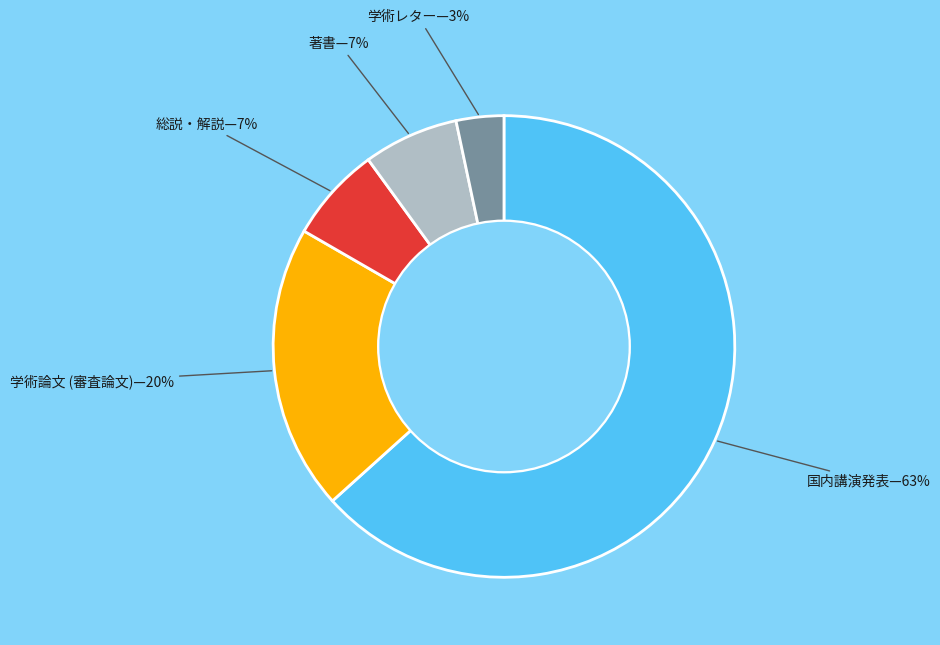

Is there a majority slice in this chart?

Yes